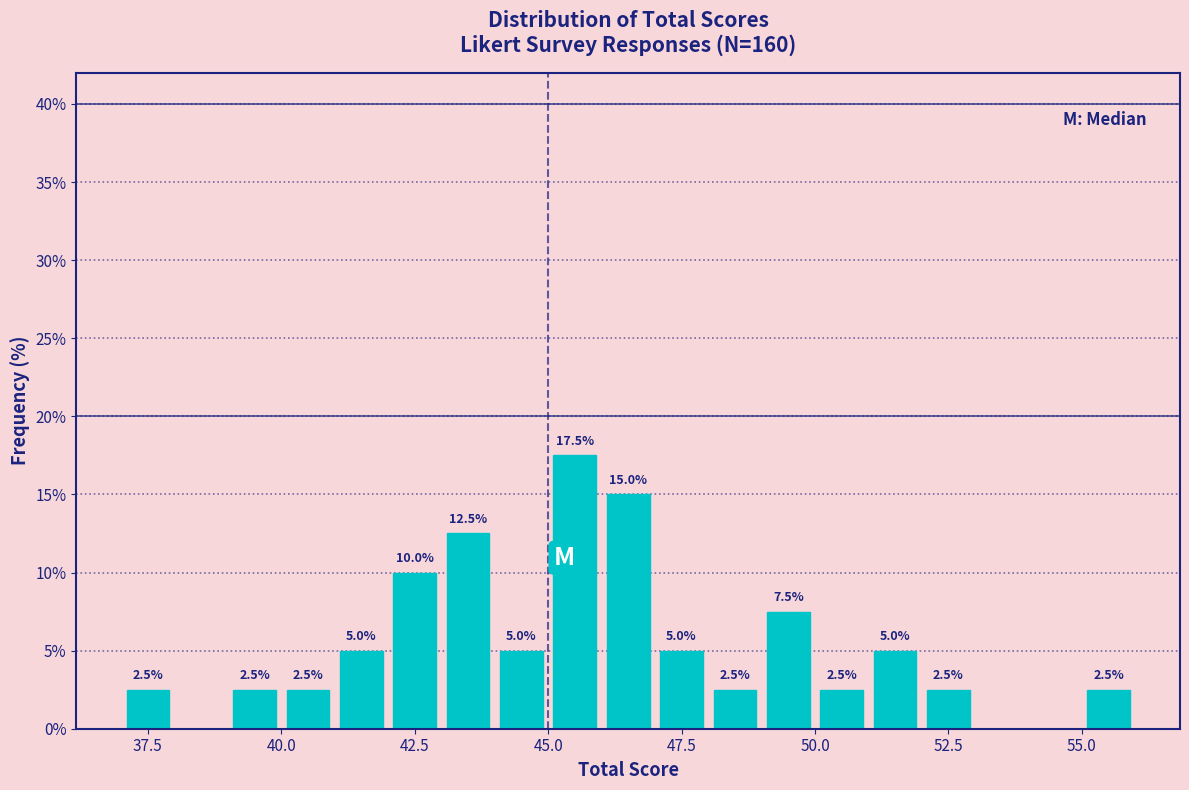

Read against the x-axis, roughly where is the centre of the tallest bar?

45.5